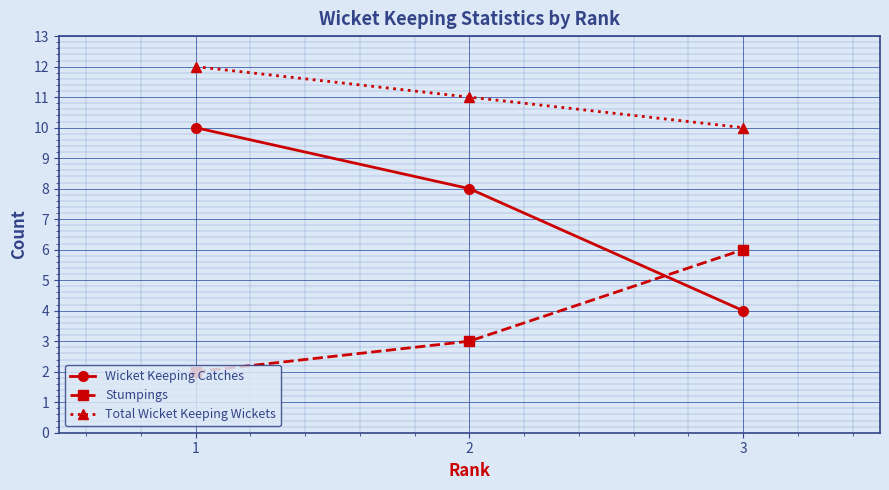

Where is Wicket Keeping Catches nearest to the value 7?

2